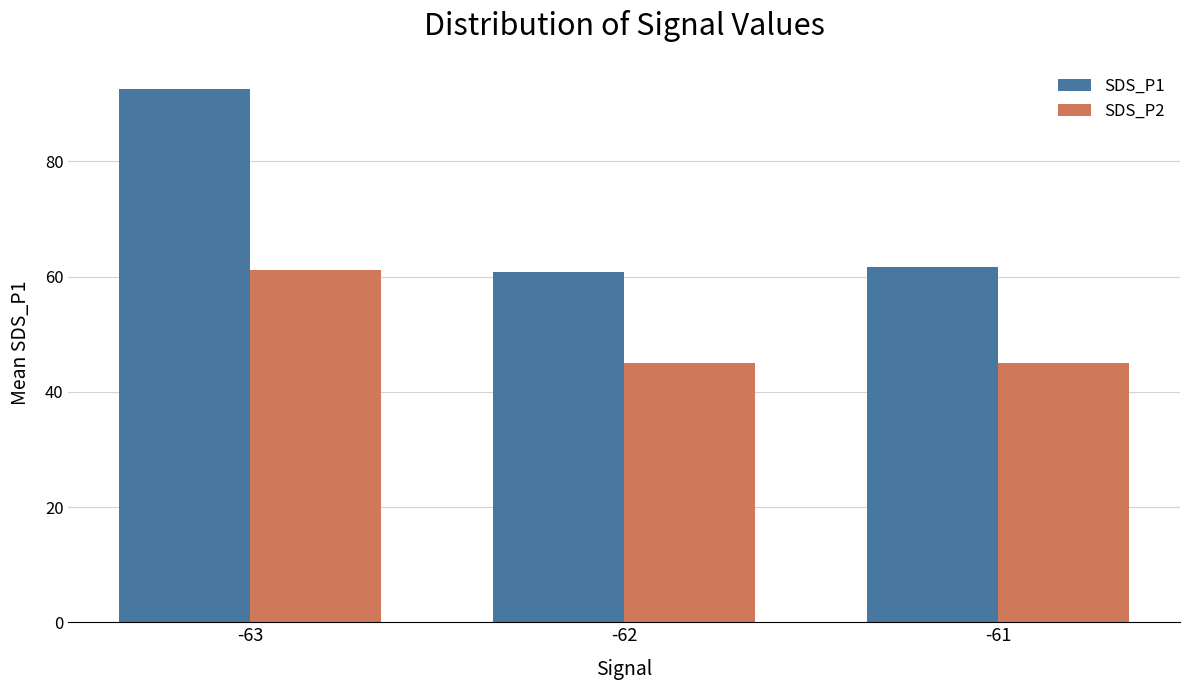

How many data points in SDS_P1 are above 61?

2